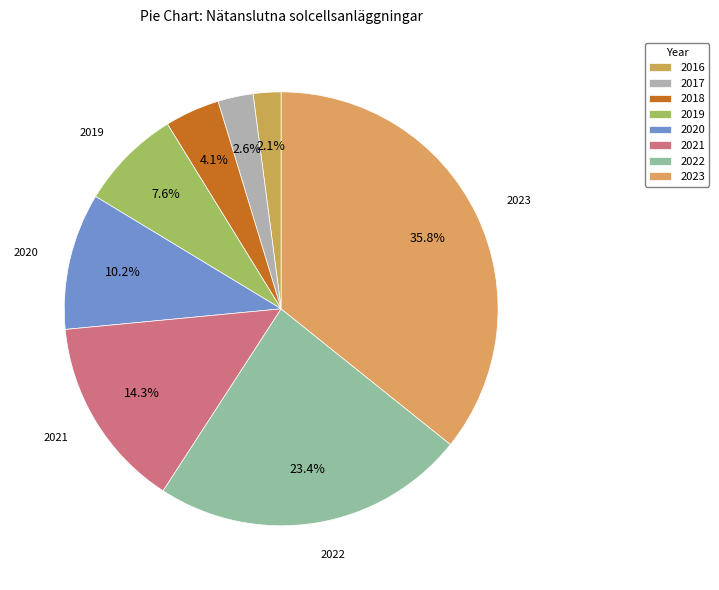

Is there a majority slice in this chart?

No